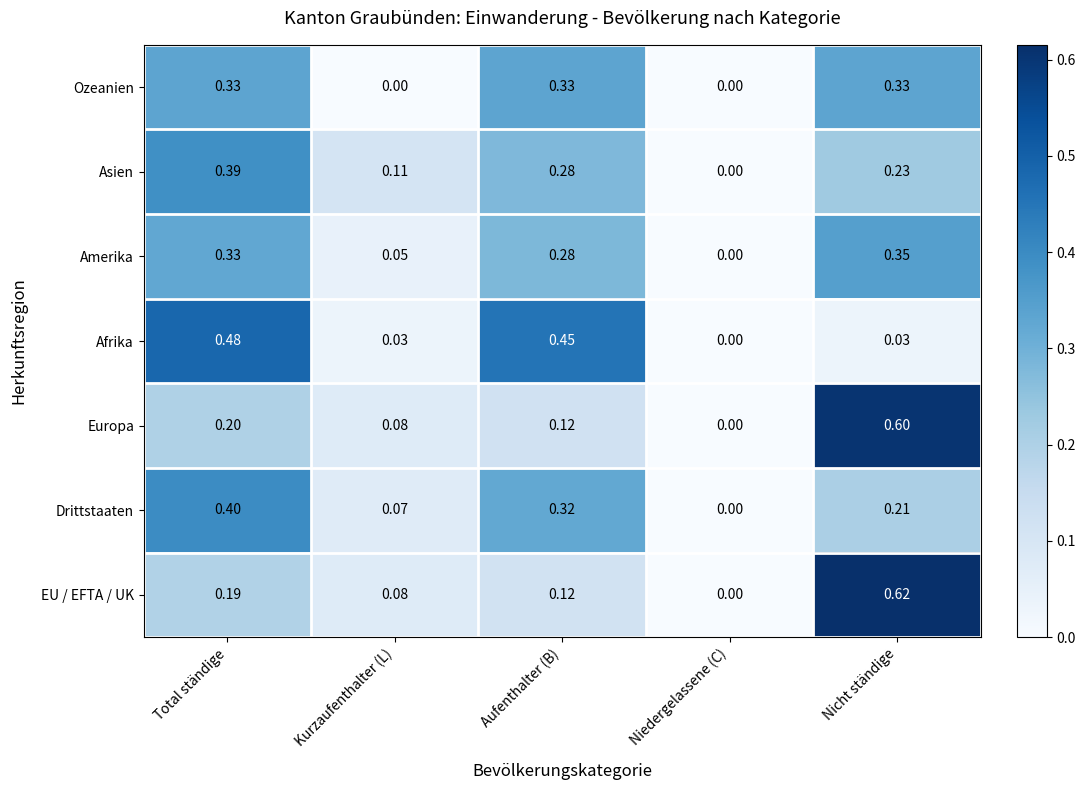

At which label is Amerika closest to 0?

Niedergelassene (C)